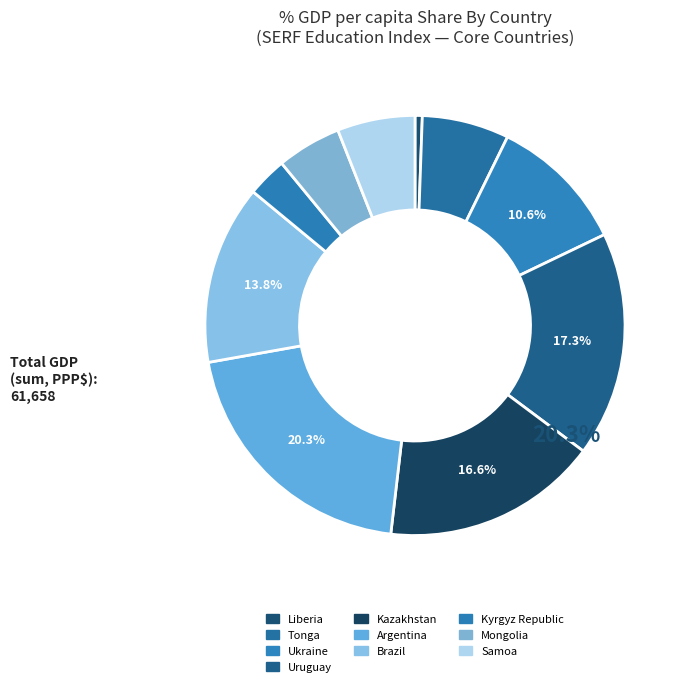

Does any single category account for the majority?

No